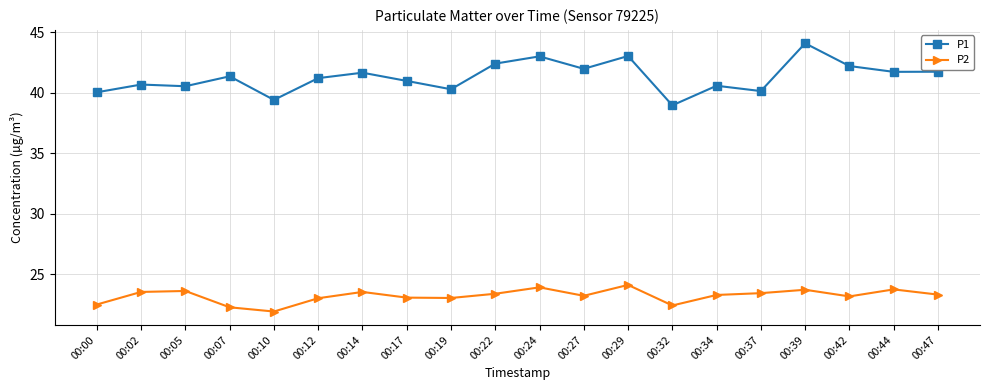

True or false: P2 and P1 intersect in this chart.

False